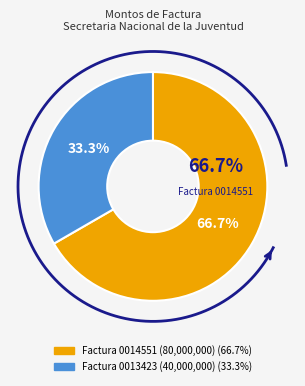

To the nearest percent, what percentage of the pie is 001-010-0013423?

33%